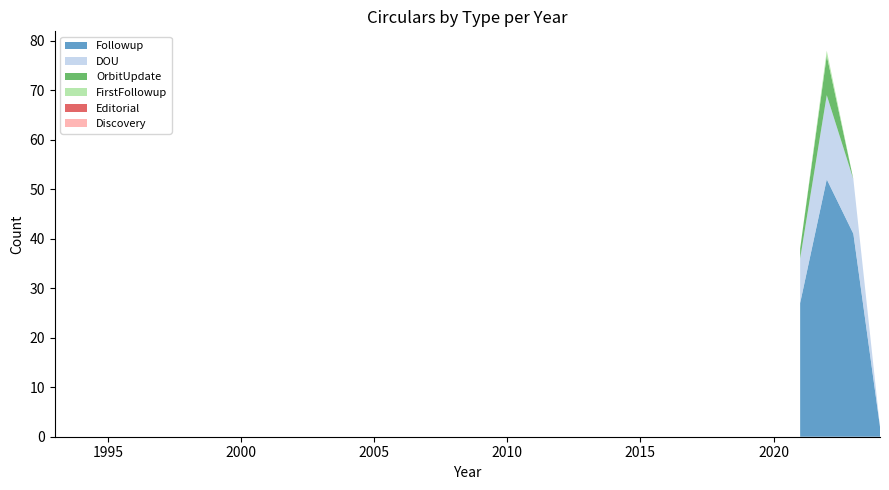

Reading right to left, extract all data points from this chart.

Followup: 2	41	52	27	0	0	0	0	0	0	0	0	0	0	0	0	0	0	0	0	0	0	0	0	0	0	0	0	0	0	0	0	0
DOU: 0	11	17	9	0	0	0	0	0	0	0	0	0	0	0	0	0	0	0	0	0	0	0	0	0	0	0	0	0	0	0	0	0
OrbitUpdate: 0	0	8	2	0	0	0	0	0	0	0	0	0	0	0	0	0	0	0	0	0	0	0	0	0	0	0	0	0	0	0	0	0
FirstFollowup: 0	0	1	0	0	0	0	0	0	0	0	0	0	0	0	0	0	0	0	0	0	0	0	0	0	0	0	0	0	0	0	0	0
Editorial: 0	0	0	0	0	0	0	0	0	0	0	0	0	0	0	0	0	0	0	0	0	0	0	0	0	0	0	0	0	0	0	0	0
Discovery: 0	0	0	0	0	0	0	0	0	0	0	0	0	0	0	0	0	0	0	0	0	0	0	0	0	0	0	0	0	0	0	0	0